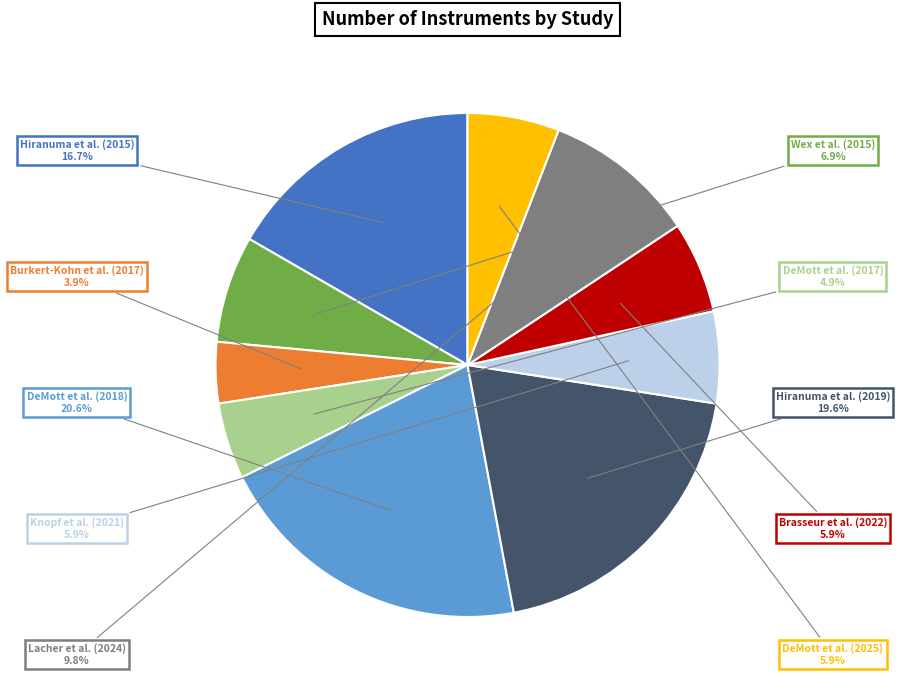

Does any single category account for the majority?

No